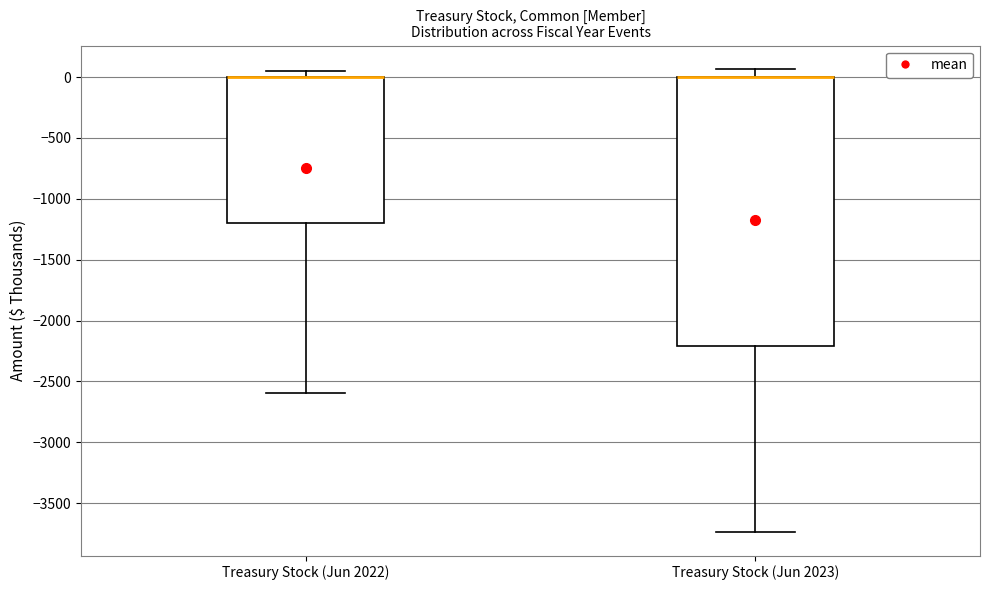

Comparing the boxes themselves (not the whiskers), which one is the tallest?

Treasury Stock (Jun 2023)